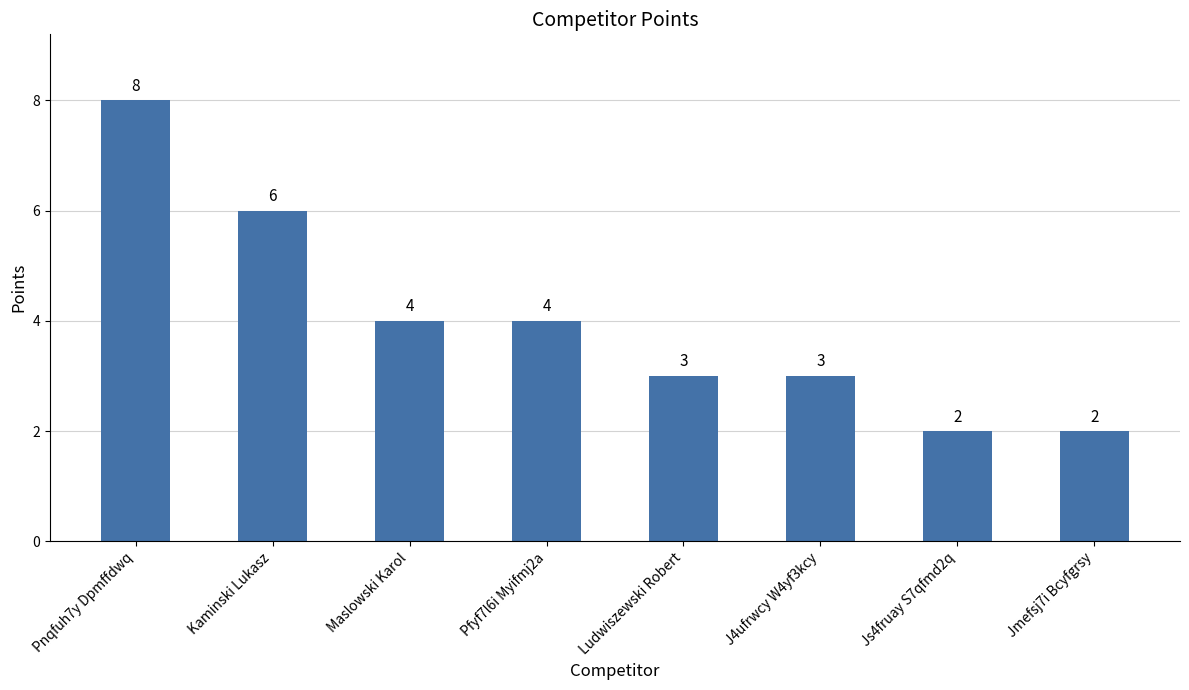

Count the values in the range 3 to 6.

5